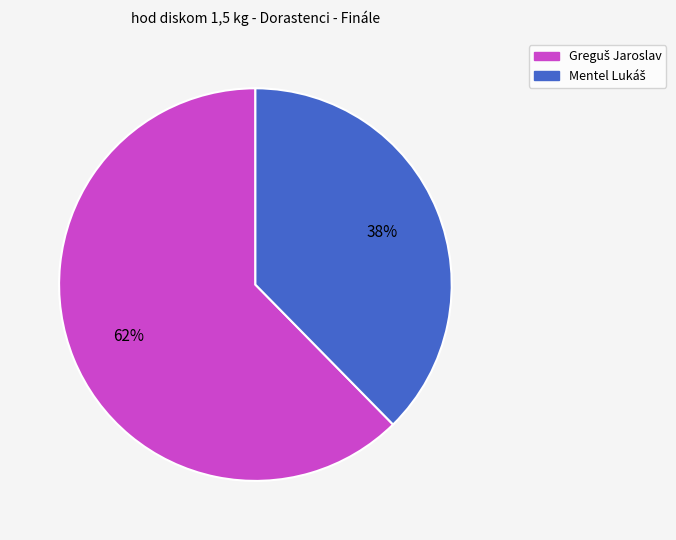

Is there a majority slice in this chart?

Yes